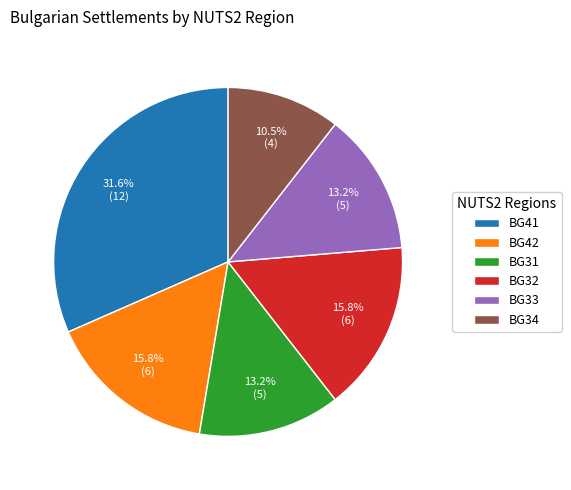

How many slices are in this pie chart?

6